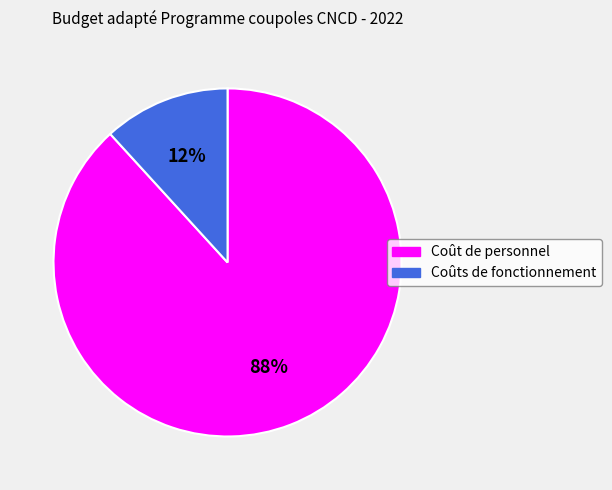

Which category accounts for the majority?

Coût de personnel